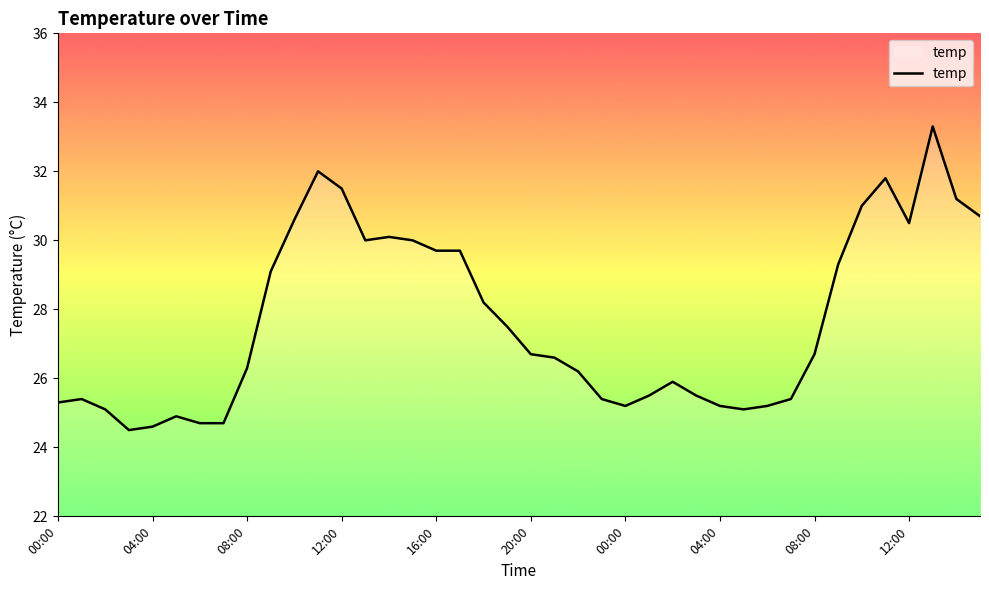

What is the greatest value displayed?

33.3